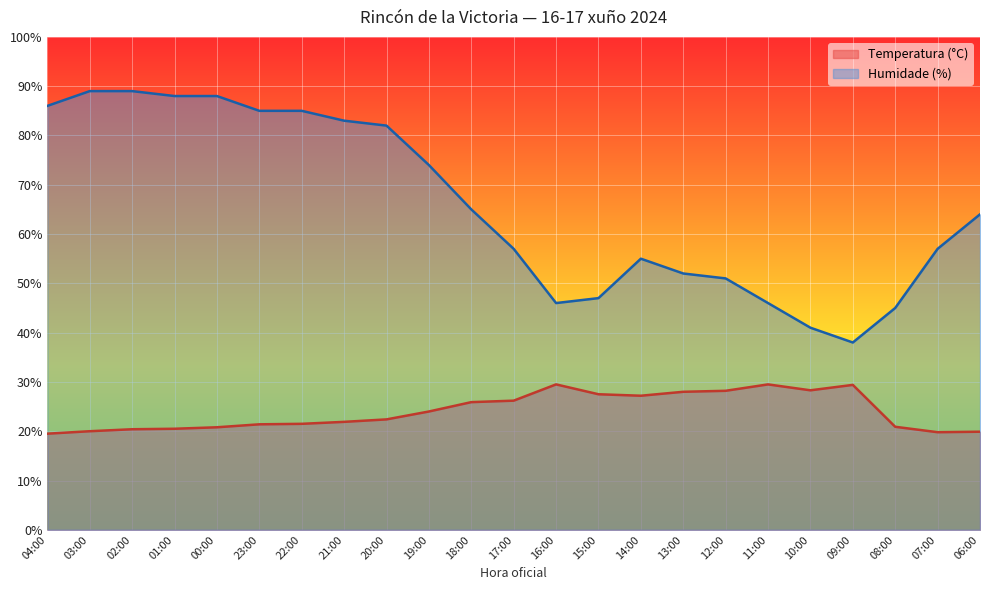

Count the number of data series in this chart.

2